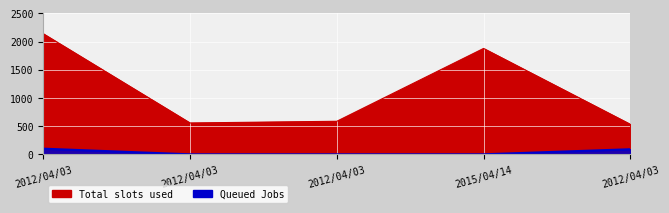

Which category has the highest value in the Total slots used series?

2012/04/03